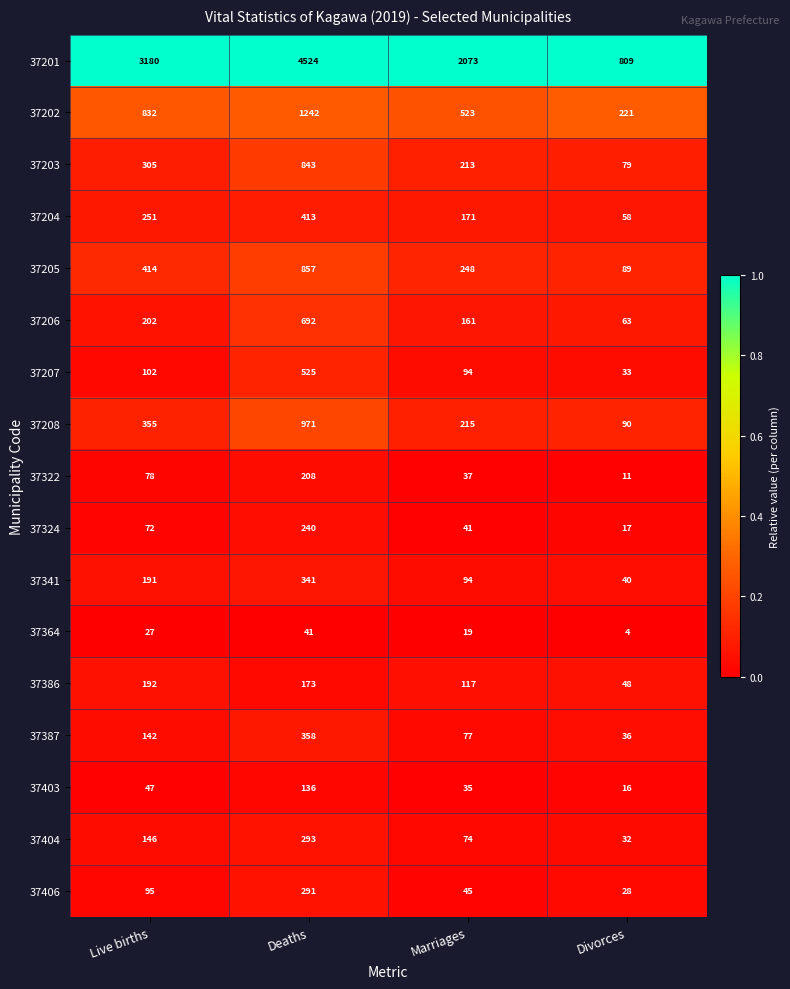

List the series in order of their peak value, lowest first.

37364, 37403, 37386, 37322, 37324, 37406, 37404, 37341, 37387, 37204, 37207, 37206, 37203, 37205, 37208, 37202, 37201